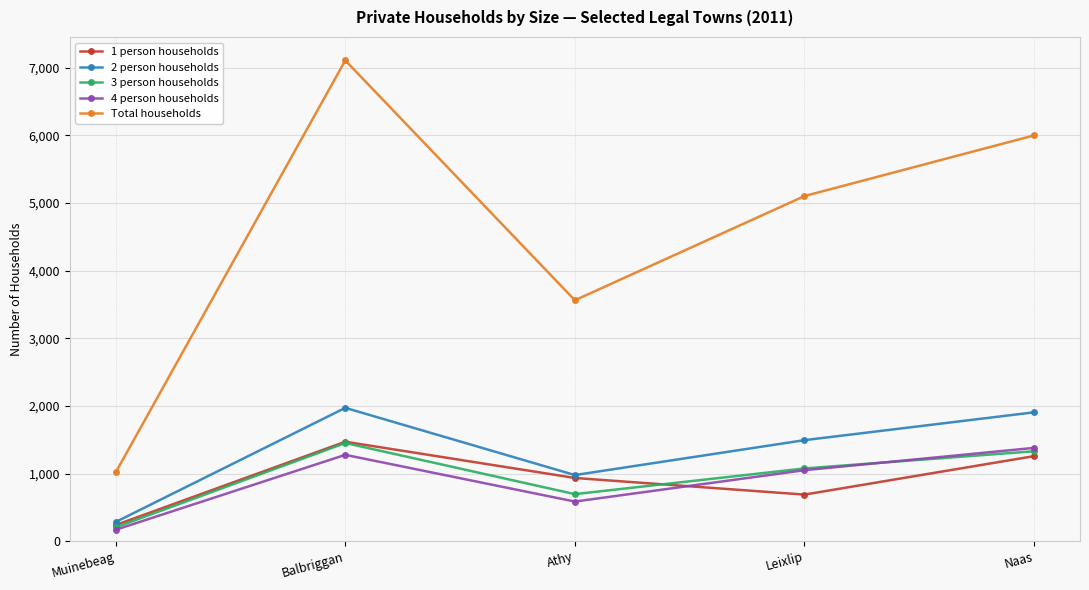

What is the value of the Total households point at the 4th from the left?

5103